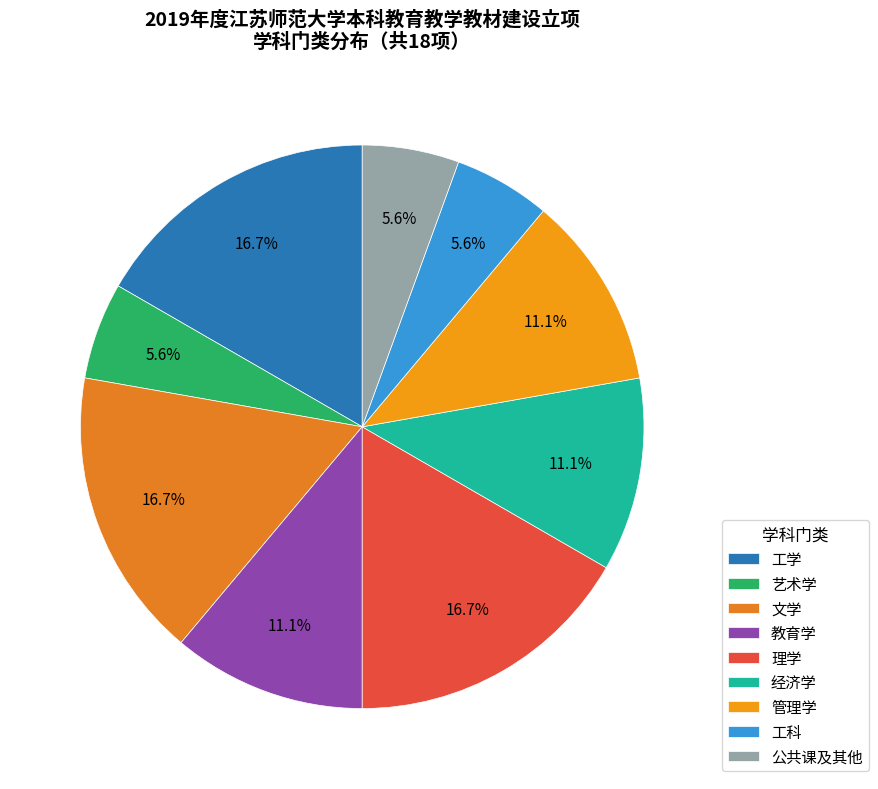

To the nearest percent, what is the combined percentage of 工学 and 经济学?

28%